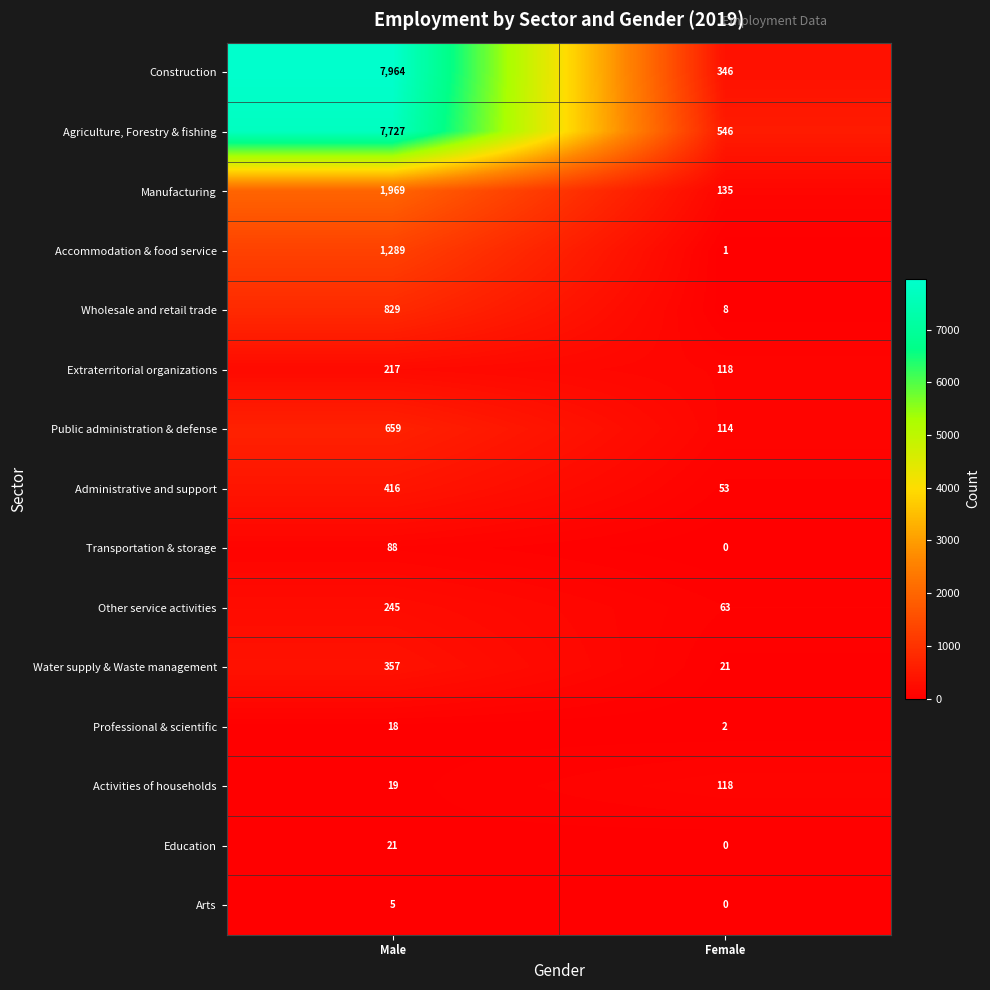

List the series in order of their peak value, lowest first.

Arts, Professional & scientific, Education, Transportation & storage, Activities of households, Extraterritorial organizations, Other service activities, Water supply & Waste management, Administrative and support, Public administration & defense, Wholesale and retail trade, Accommodation & food service, Manufacturing, Agriculture, Forestry & fishing, Construction